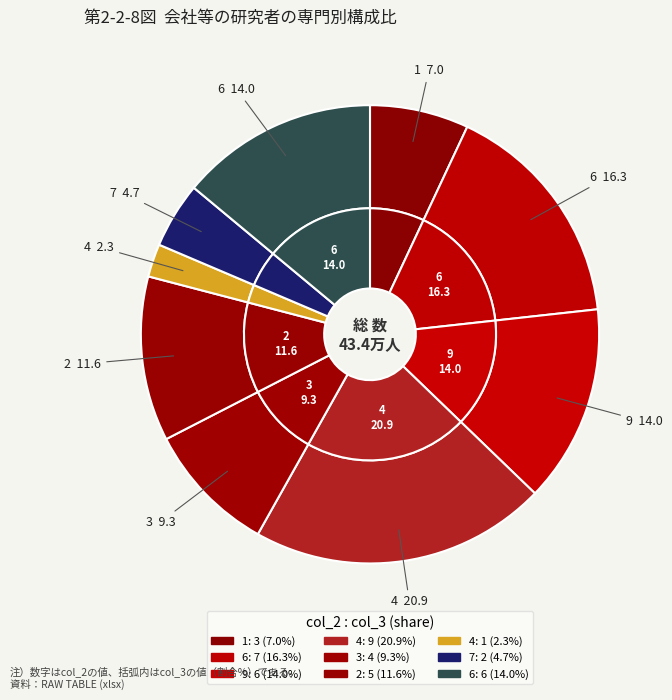

What is the smallest slice in the pie chart?

1